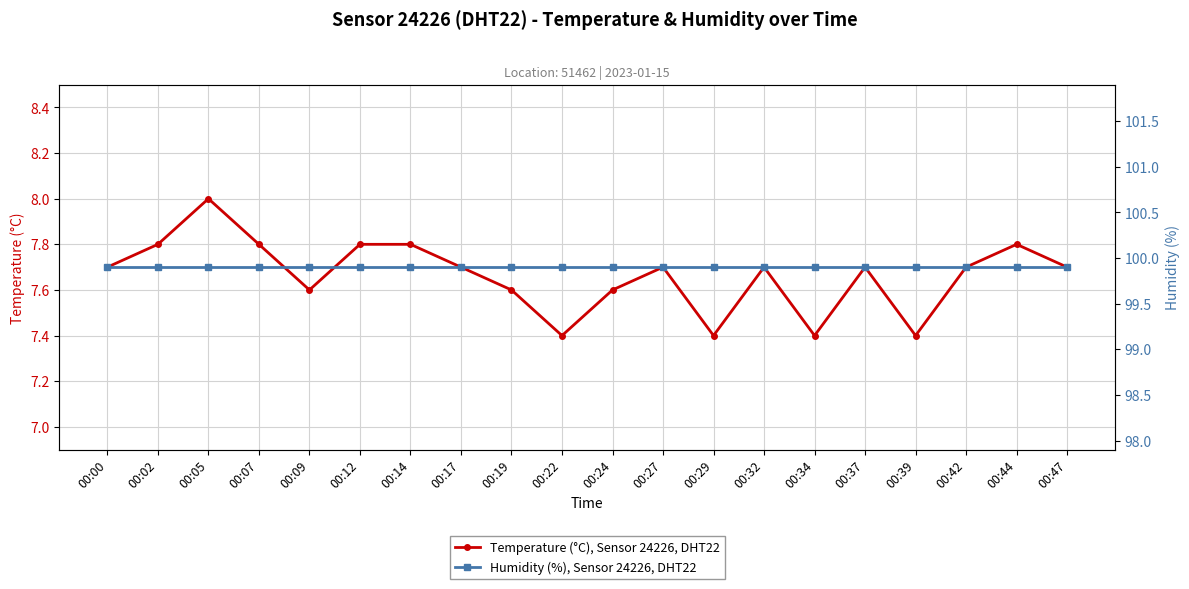

Is it true that Temperature (°C), Sensor 24226, DHT22 equals 2.8 at 00:00?

False